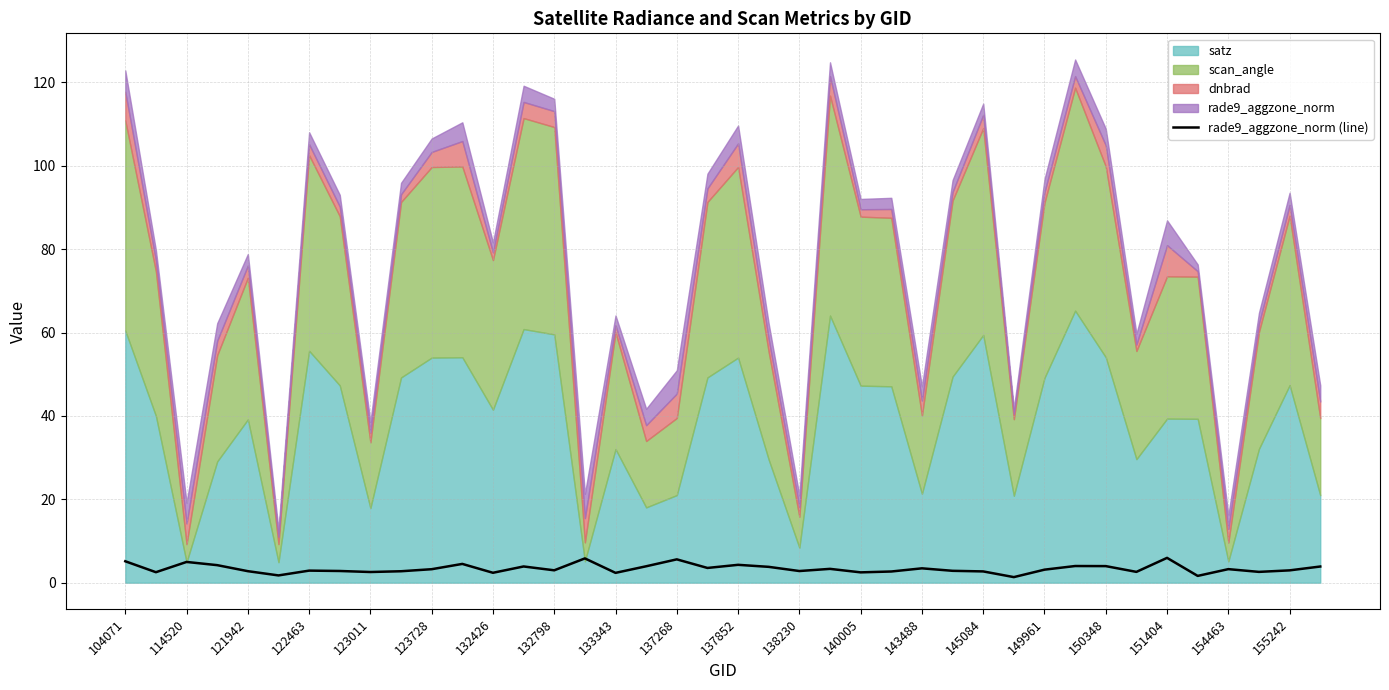

Reading right to left, extract all data points from this chart.

3.9	3.0	2.6	3.2	1.6	6.0	2.6	4.0	4.0	3.1	1.3	2.7	2.8	3.4	2.7	2.5	3.3	2.8	3.8	4.3	3.5	5.6	3.9	2.4	5.8	3.0	3.9	2.4	4.5	3.2	2.7	2.6	2.8	2.9	1.7	2.8	4.2	5.0	2.5	5.1